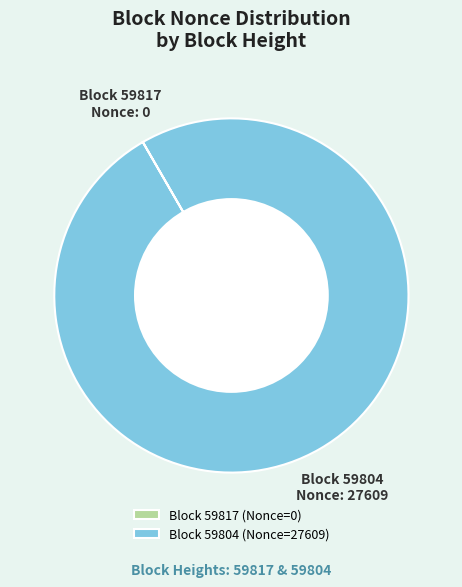

True or false: Block 59804 (Nonce=27609) accounts for 100% of the total.

True